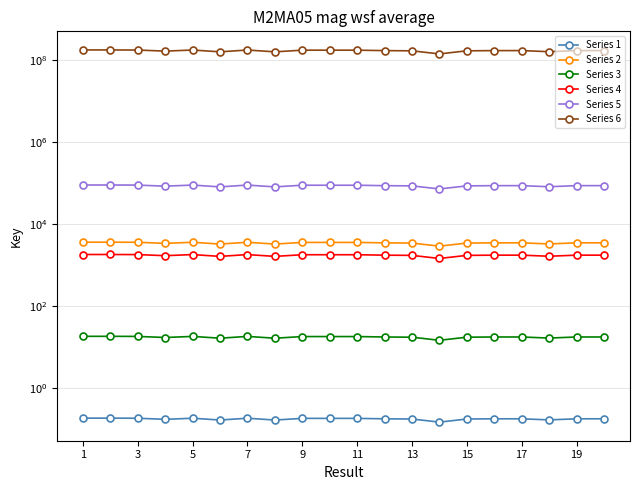

How many interior local valleys does the Series 5 series have?

5